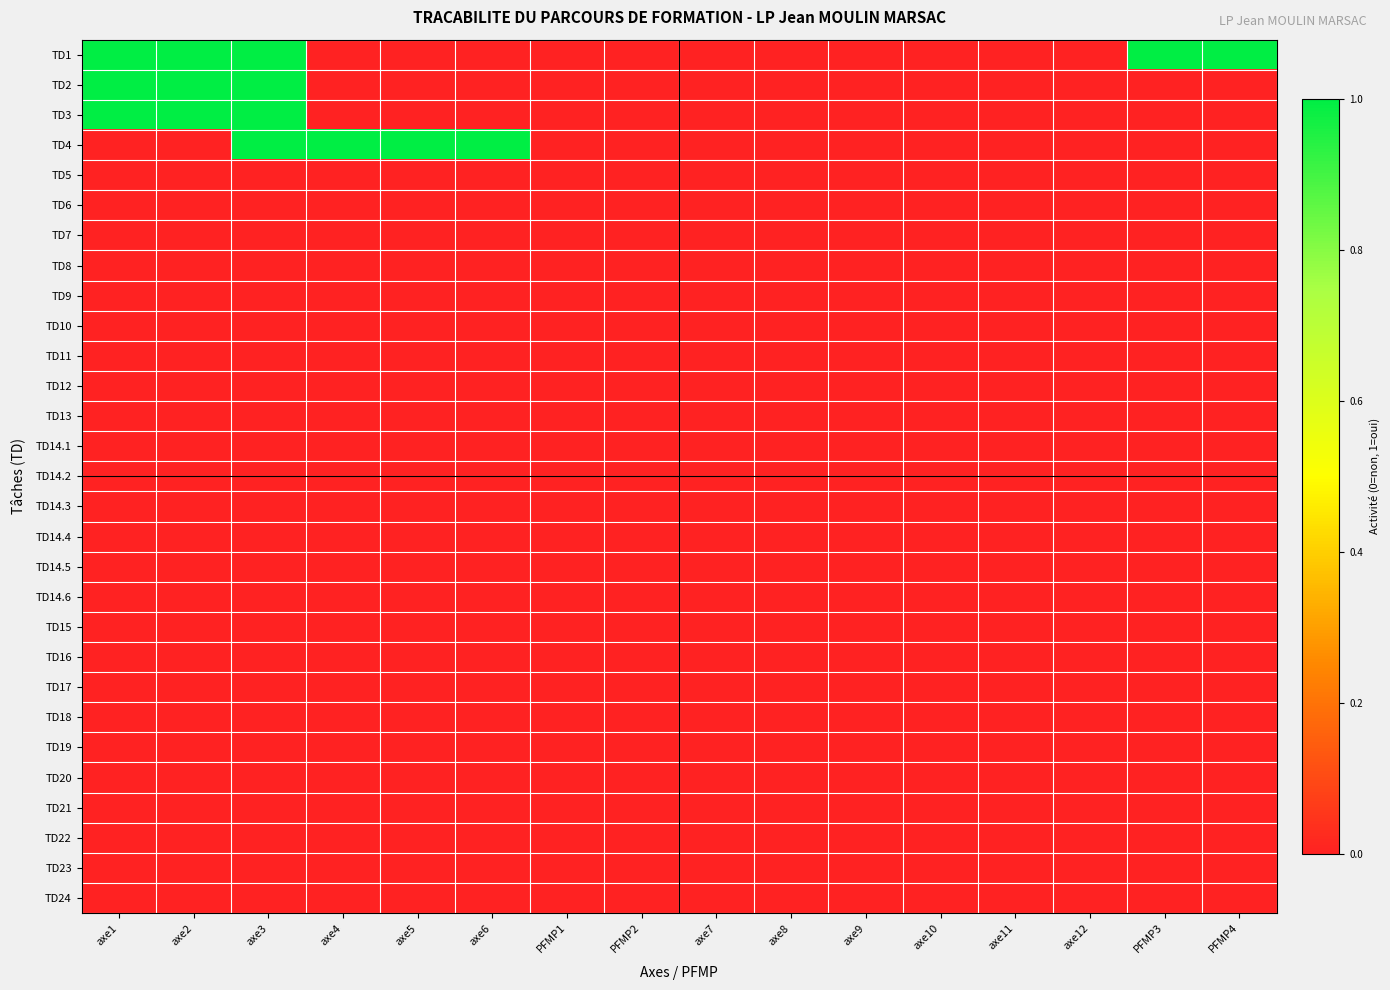

Reading left to right, what are all the values shown in this chart?

TD1: axe1=1	axe2=1	axe3=1	axe4=0	axe5=0	axe6=0	PFMP1=0	PFMP2=0	axe7=0	axe8=0	axe9=0	axe10=0	axe11=0	axe12=0	PFMP3=1	PFMP4=1
TD2: axe1=1	axe2=1	axe3=1	axe4=0	axe5=0	axe6=0	PFMP1=0	PFMP2=0	axe7=0	axe8=0	axe9=0	axe10=0	axe11=0	axe12=0	PFMP3=0	PFMP4=0
TD3: axe1=1	axe2=1	axe3=1	axe4=0	axe5=0	axe6=0	PFMP1=0	PFMP2=0	axe7=0	axe8=0	axe9=0	axe10=0	axe11=0	axe12=0	PFMP3=0	PFMP4=0
TD4: axe1=0	axe2=0	axe3=1	axe4=1	axe5=1	axe6=1	PFMP1=0	PFMP2=0	axe7=0	axe8=0	axe9=0	axe10=0	axe11=0	axe12=0	PFMP3=0	PFMP4=0
TD5: axe1=0	axe2=0	axe3=0	axe4=0	axe5=0	axe6=0	PFMP1=0	PFMP2=0	axe7=0	axe8=0	axe9=0	axe10=0	axe11=0	axe12=0	PFMP3=0	PFMP4=0
TD6: axe1=0	axe2=0	axe3=0	axe4=0	axe5=0	axe6=0	PFMP1=0	PFMP2=0	axe7=0	axe8=0	axe9=0	axe10=0	axe11=0	axe12=0	PFMP3=0	PFMP4=0
TD7: axe1=0	axe2=0	axe3=0	axe4=0	axe5=0	axe6=0	PFMP1=0	PFMP2=0	axe7=0	axe8=0	axe9=0	axe10=0	axe11=0	axe12=0	PFMP3=0	PFMP4=0
TD8: axe1=0	axe2=0	axe3=0	axe4=0	axe5=0	axe6=0	PFMP1=0	PFMP2=0	axe7=0	axe8=0	axe9=0	axe10=0	axe11=0	axe12=0	PFMP3=0	PFMP4=0
TD9: axe1=0	axe2=0	axe3=0	axe4=0	axe5=0	axe6=0	PFMP1=0	PFMP2=0	axe7=0	axe8=0	axe9=0	axe10=0	axe11=0	axe12=0	PFMP3=0	PFMP4=0
TD10: axe1=0	axe2=0	axe3=0	axe4=0	axe5=0	axe6=0	PFMP1=0	PFMP2=0	axe7=0	axe8=0	axe9=0	axe10=0	axe11=0	axe12=0	PFMP3=0	PFMP4=0
TD11: axe1=0	axe2=0	axe3=0	axe4=0	axe5=0	axe6=0	PFMP1=0	PFMP2=0	axe7=0	axe8=0	axe9=0	axe10=0	axe11=0	axe12=0	PFMP3=0	PFMP4=0
TD12: axe1=0	axe2=0	axe3=0	axe4=0	axe5=0	axe6=0	PFMP1=0	PFMP2=0	axe7=0	axe8=0	axe9=0	axe10=0	axe11=0	axe12=0	PFMP3=0	PFMP4=0
TD13: axe1=0	axe2=0	axe3=0	axe4=0	axe5=0	axe6=0	PFMP1=0	PFMP2=0	axe7=0	axe8=0	axe9=0	axe10=0	axe11=0	axe12=0	PFMP3=0	PFMP4=0
TD14.1: axe1=0	axe2=0	axe3=0	axe4=0	axe5=0	axe6=0	PFMP1=0	PFMP2=0	axe7=0	axe8=0	axe9=0	axe10=0	axe11=0	axe12=0	PFMP3=0	PFMP4=0
TD14.2: axe1=0	axe2=0	axe3=0	axe4=0	axe5=0	axe6=0	PFMP1=0	PFMP2=0	axe7=0	axe8=0	axe9=0	axe10=0	axe11=0	axe12=0	PFMP3=0	PFMP4=0
TD14.3: axe1=0	axe2=0	axe3=0	axe4=0	axe5=0	axe6=0	PFMP1=0	PFMP2=0	axe7=0	axe8=0	axe9=0	axe10=0	axe11=0	axe12=0	PFMP3=0	PFMP4=0
TD14.4: axe1=0	axe2=0	axe3=0	axe4=0	axe5=0	axe6=0	PFMP1=0	PFMP2=0	axe7=0	axe8=0	axe9=0	axe10=0	axe11=0	axe12=0	PFMP3=0	PFMP4=0
TD14.5: axe1=0	axe2=0	axe3=0	axe4=0	axe5=0	axe6=0	PFMP1=0	PFMP2=0	axe7=0	axe8=0	axe9=0	axe10=0	axe11=0	axe12=0	PFMP3=0	PFMP4=0
TD14.6: axe1=0	axe2=0	axe3=0	axe4=0	axe5=0	axe6=0	PFMP1=0	PFMP2=0	axe7=0	axe8=0	axe9=0	axe10=0	axe11=0	axe12=0	PFMP3=0	PFMP4=0
TD15: axe1=0	axe2=0	axe3=0	axe4=0	axe5=0	axe6=0	PFMP1=0	PFMP2=0	axe7=0	axe8=0	axe9=0	axe10=0	axe11=0	axe12=0	PFMP3=0	PFMP4=0
TD16: axe1=0	axe2=0	axe3=0	axe4=0	axe5=0	axe6=0	PFMP1=0	PFMP2=0	axe7=0	axe8=0	axe9=0	axe10=0	axe11=0	axe12=0	PFMP3=0	PFMP4=0
TD17: axe1=0	axe2=0	axe3=0	axe4=0	axe5=0	axe6=0	PFMP1=0	PFMP2=0	axe7=0	axe8=0	axe9=0	axe10=0	axe11=0	axe12=0	PFMP3=0	PFMP4=0
TD18: axe1=0	axe2=0	axe3=0	axe4=0	axe5=0	axe6=0	PFMP1=0	PFMP2=0	axe7=0	axe8=0	axe9=0	axe10=0	axe11=0	axe12=0	PFMP3=0	PFMP4=0
TD19: axe1=0	axe2=0	axe3=0	axe4=0	axe5=0	axe6=0	PFMP1=0	PFMP2=0	axe7=0	axe8=0	axe9=0	axe10=0	axe11=0	axe12=0	PFMP3=0	PFMP4=0
TD20: axe1=0	axe2=0	axe3=0	axe4=0	axe5=0	axe6=0	PFMP1=0	PFMP2=0	axe7=0	axe8=0	axe9=0	axe10=0	axe11=0	axe12=0	PFMP3=0	PFMP4=0
TD21: axe1=0	axe2=0	axe3=0	axe4=0	axe5=0	axe6=0	PFMP1=0	PFMP2=0	axe7=0	axe8=0	axe9=0	axe10=0	axe11=0	axe12=0	PFMP3=0	PFMP4=0
TD22: axe1=0	axe2=0	axe3=0	axe4=0	axe5=0	axe6=0	PFMP1=0	PFMP2=0	axe7=0	axe8=0	axe9=0	axe10=0	axe11=0	axe12=0	PFMP3=0	PFMP4=0
TD23: axe1=0	axe2=0	axe3=0	axe4=0	axe5=0	axe6=0	PFMP1=0	PFMP2=0	axe7=0	axe8=0	axe9=0	axe10=0	axe11=0	axe12=0	PFMP3=0	PFMP4=0
TD24: axe1=0	axe2=0	axe3=0	axe4=0	axe5=0	axe6=0	PFMP1=0	PFMP2=0	axe7=0	axe8=0	axe9=0	axe10=0	axe11=0	axe12=0	PFMP3=0	PFMP4=0